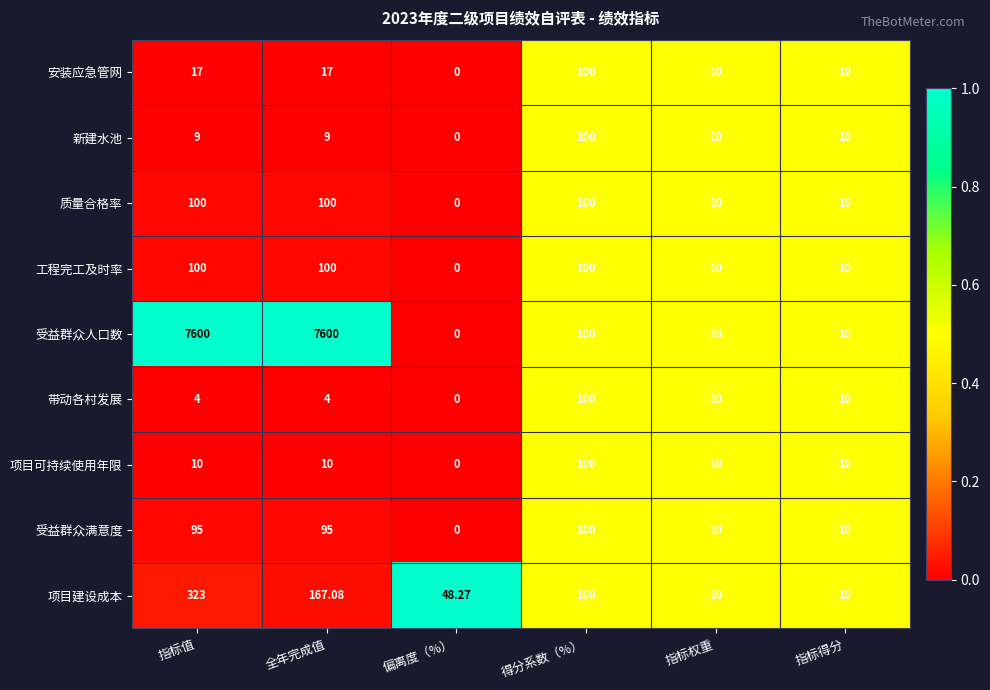

Between 指标值 and 偏离度（%）, which series saw the biggest shift?

受益群众人口数